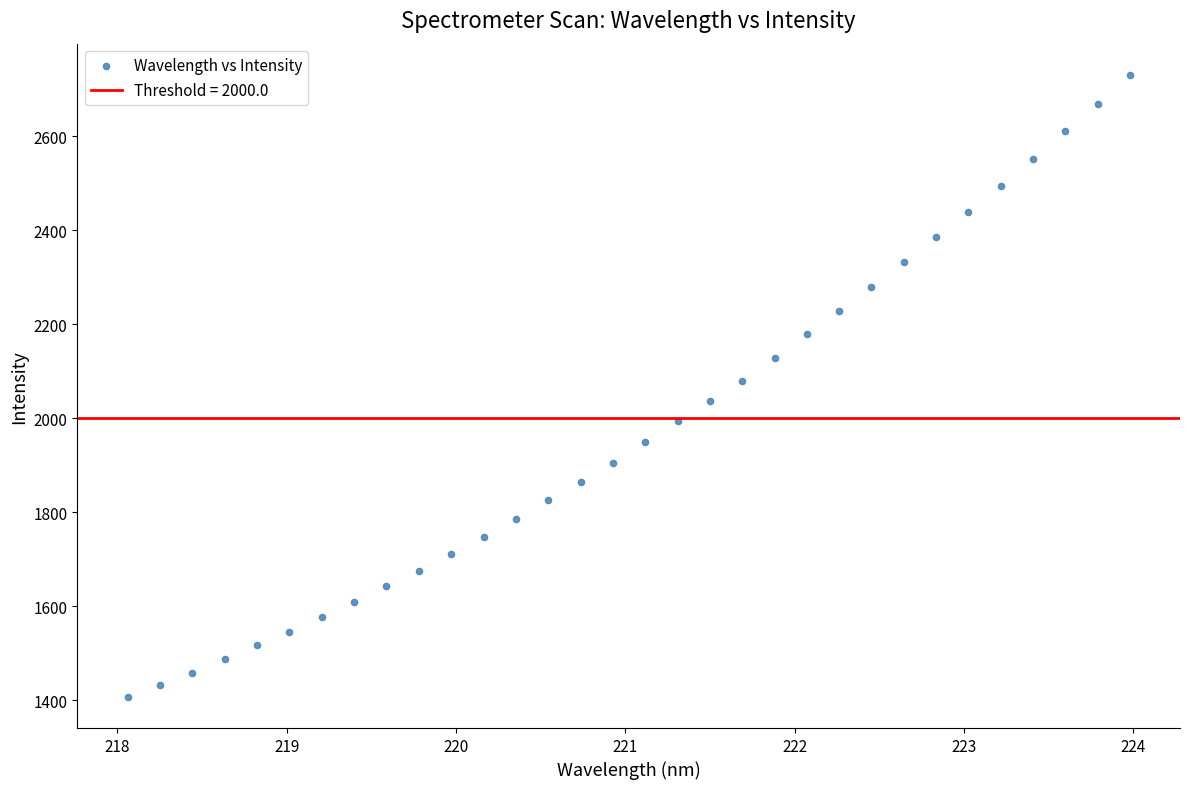

What is the range of Y values (max minus min)?

1323.6